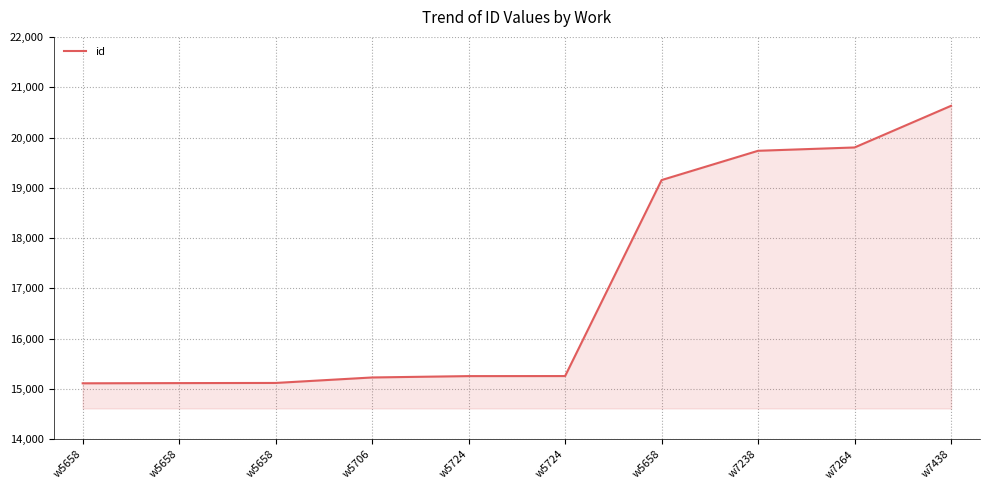

Count the number of categories in the chart.

10